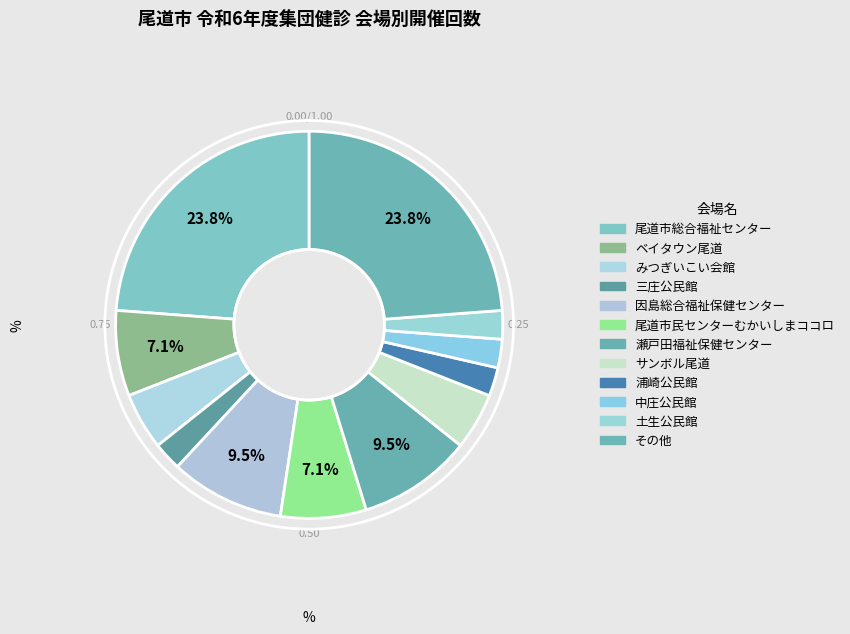

Between 浦崎公民館 and みつぎいこい会館, which is larger?

みつぎいこい会館